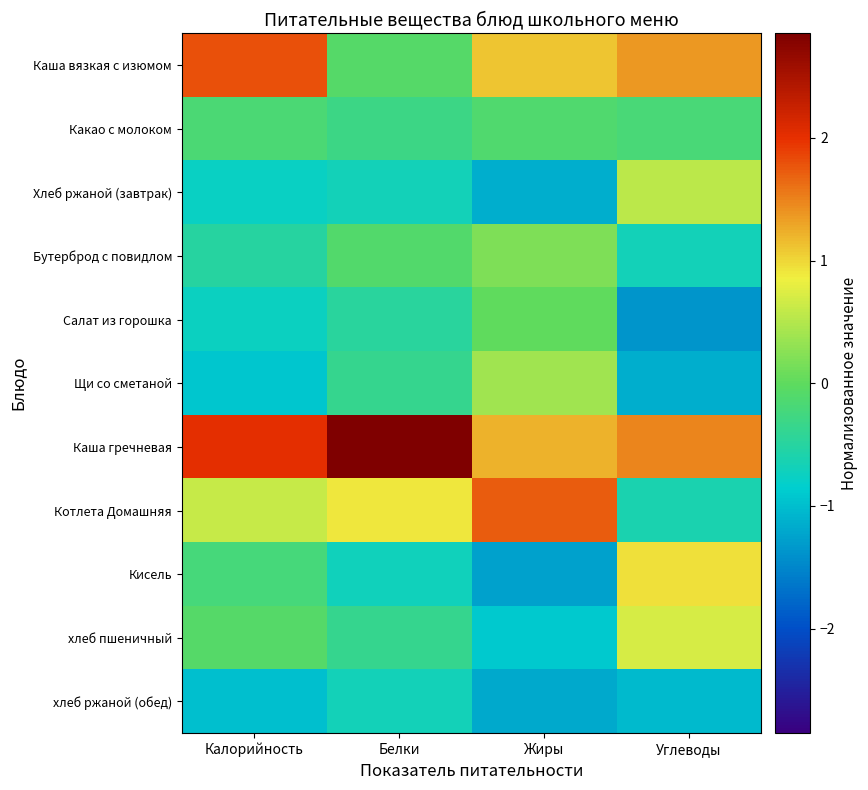

At which category is the sum across all series the highest?

Белки